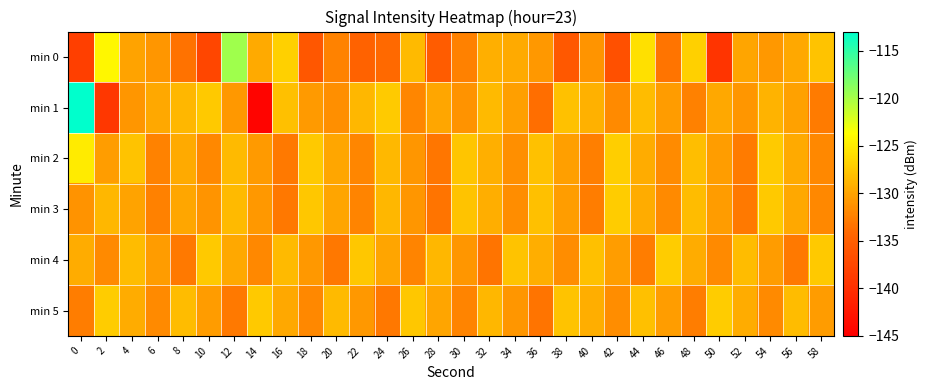

Which series changed the most between 24 and 54?

min 0